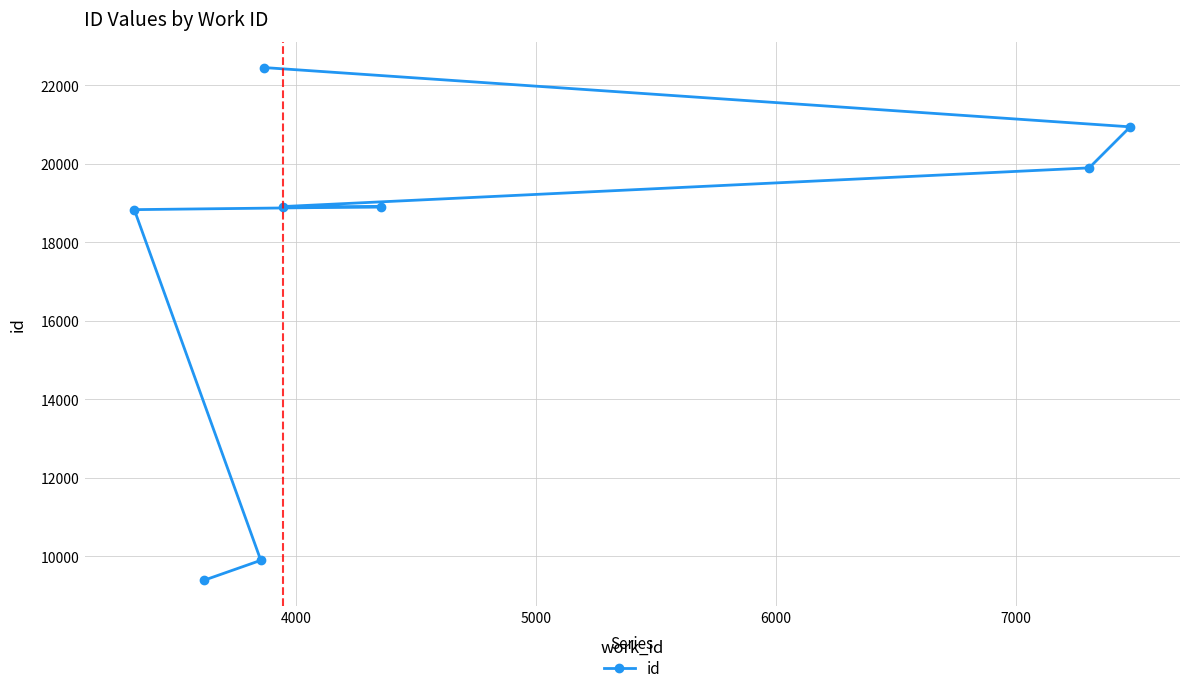

What is the difference between the maximum and second lowest values?

12557